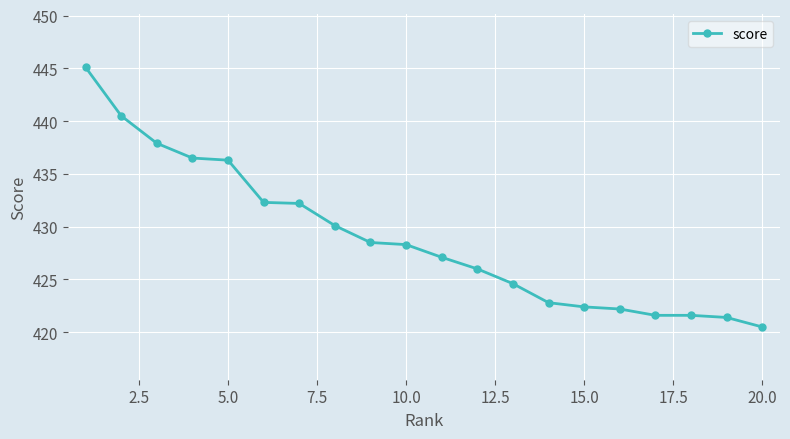

What is the greatest value displayed?

445.1